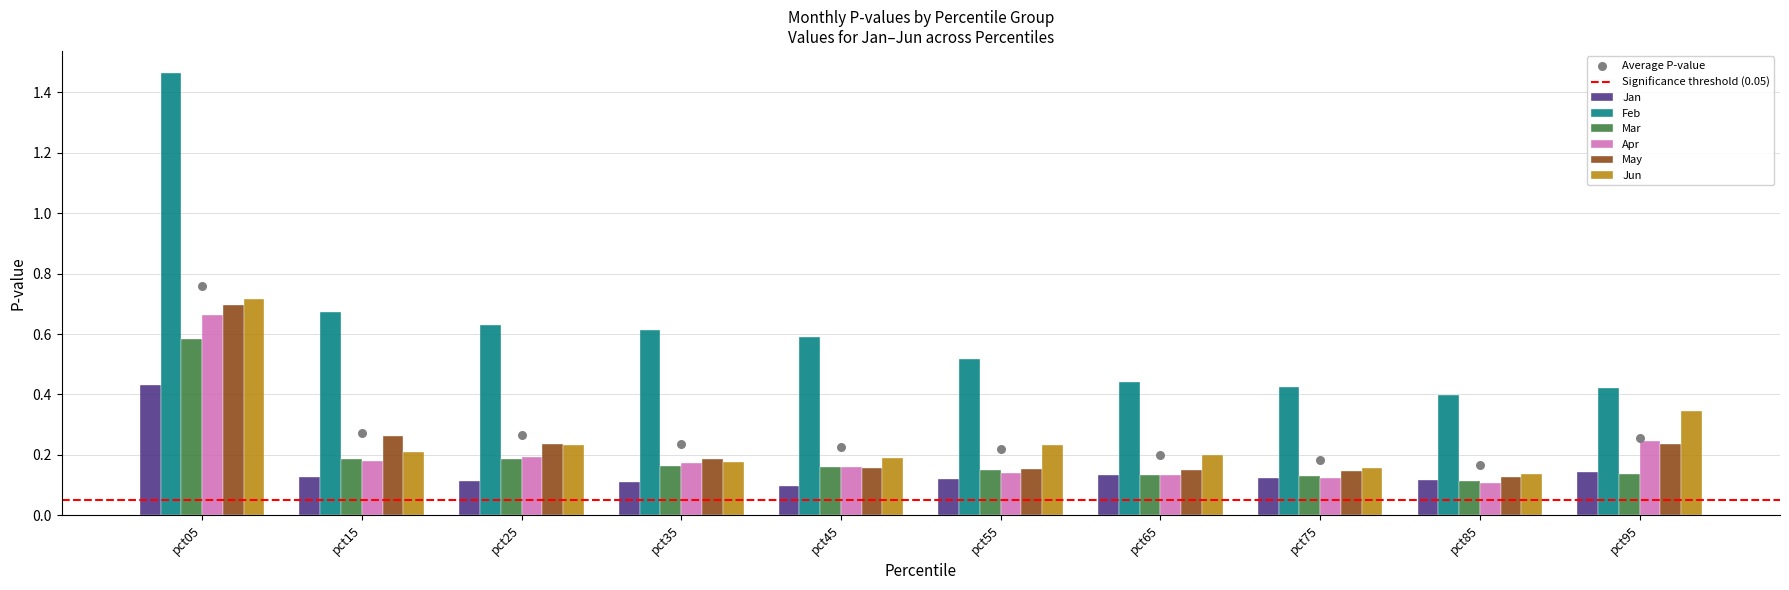

Which series reaches the minimum Y coordinate?

Jan